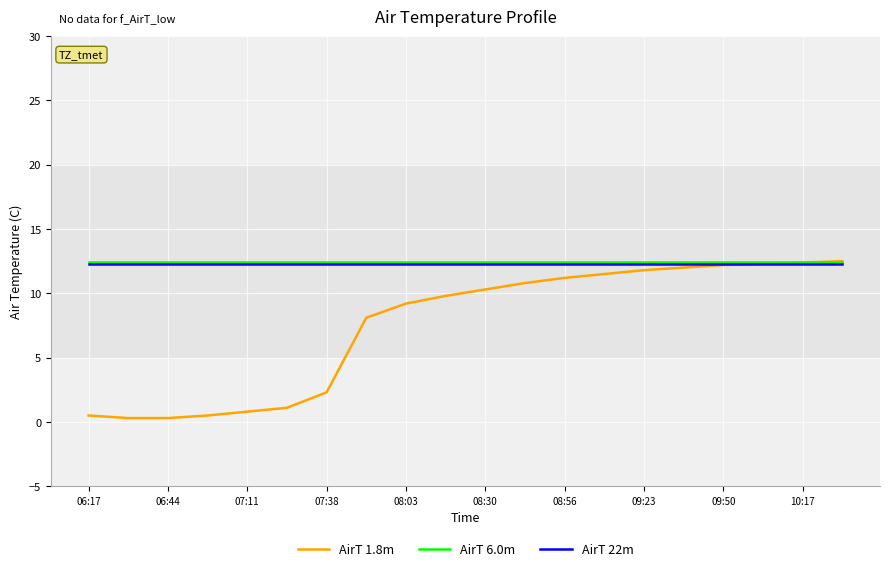

What is the lowest value of the AirT 6.0m series?

12.4